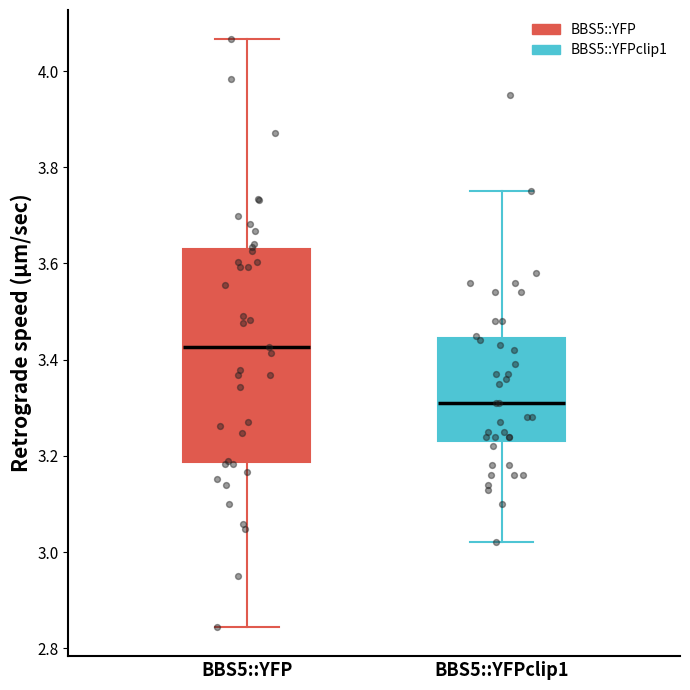

Which box's median line is the highest?

BBS5::YFP